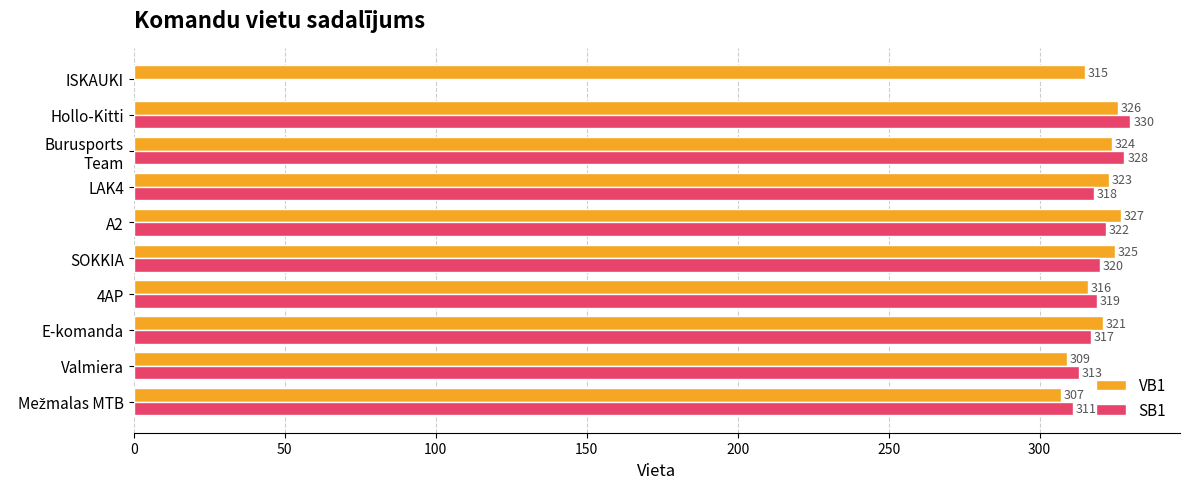

What is the value of the VB1 bar at the 8th from the left?

324.0